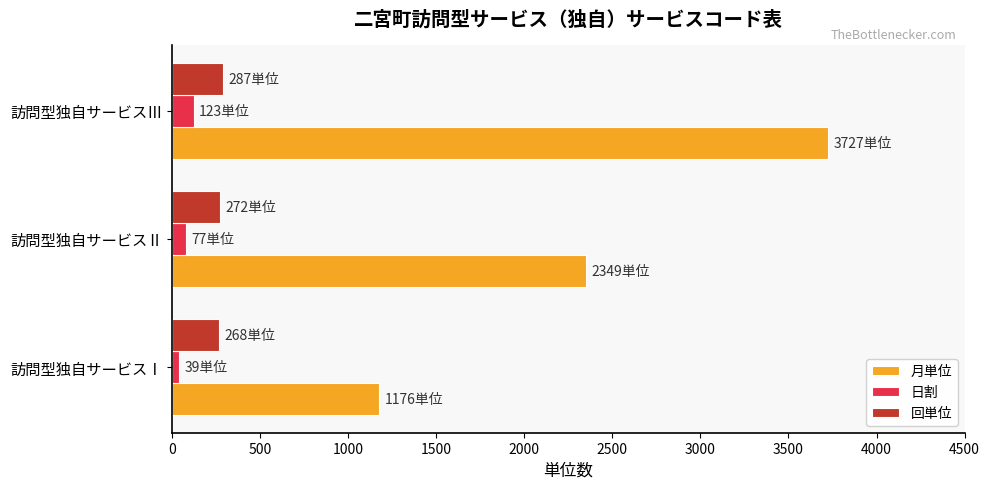

At which category does the chart reach its peak across all series?

訪問型独自サービスⅢ